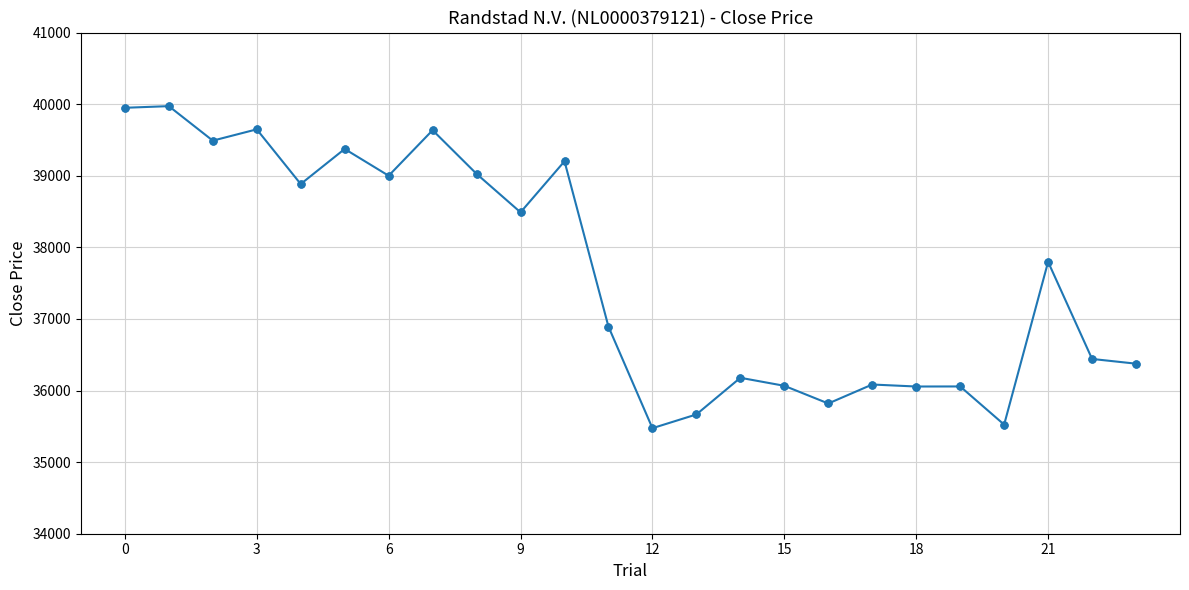

What is the sum of all values?

903099